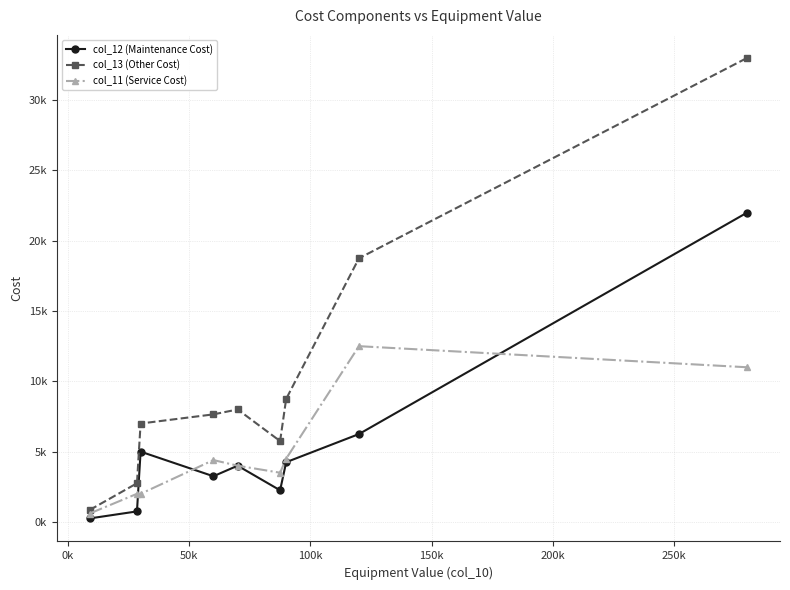

True or false: col_13 (Other Cost) has more than 0 interior local peaks.

True